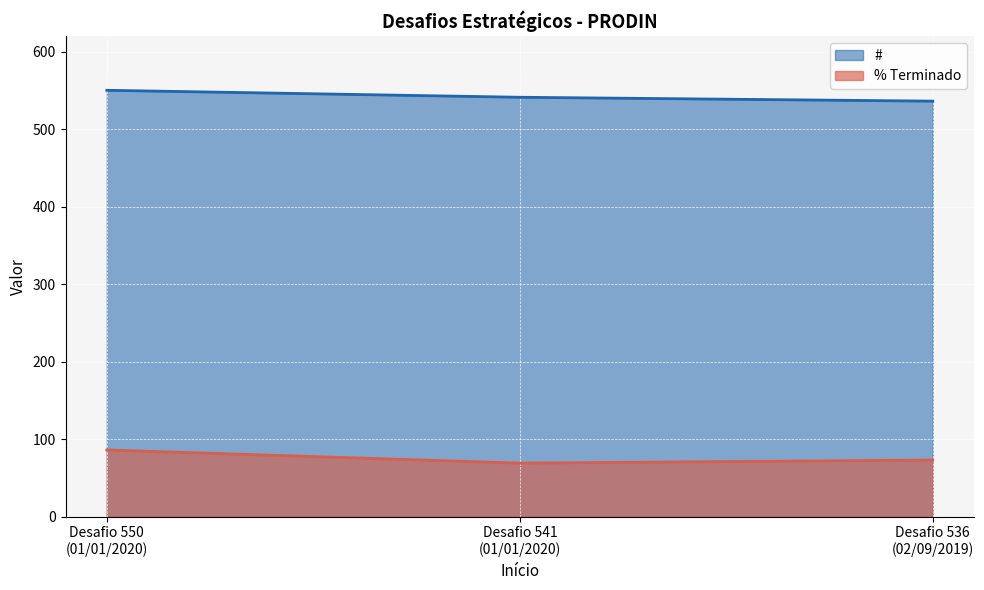

Which series has the largest total across all categories?

#